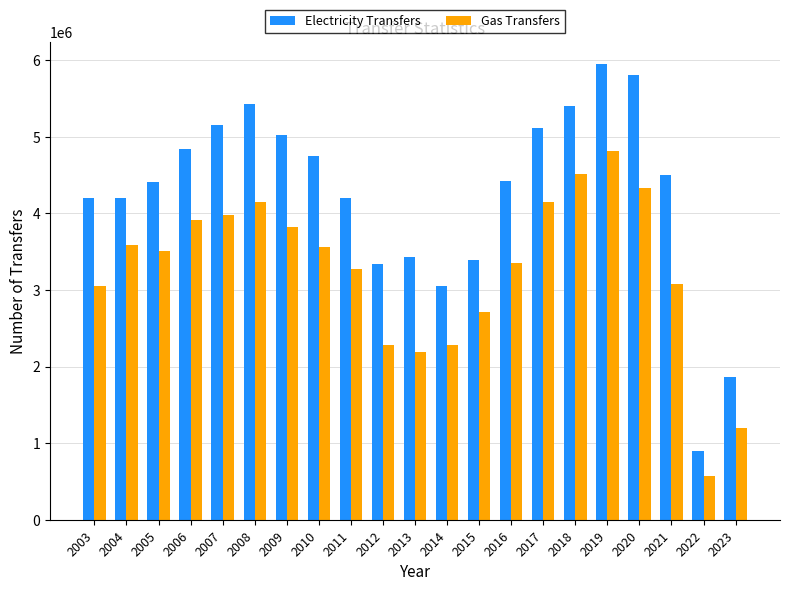

What is the spread (max minus min) of values at 2017?

974000